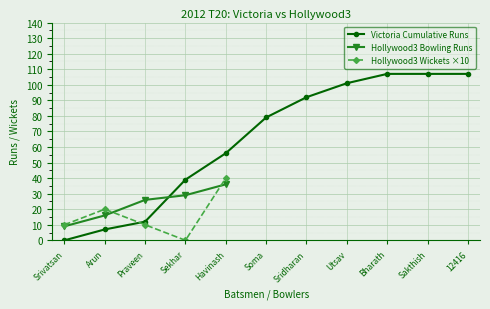

What is the difference between the maximum and second lowest values in the Hollywood3 Bowling Runs series?

20